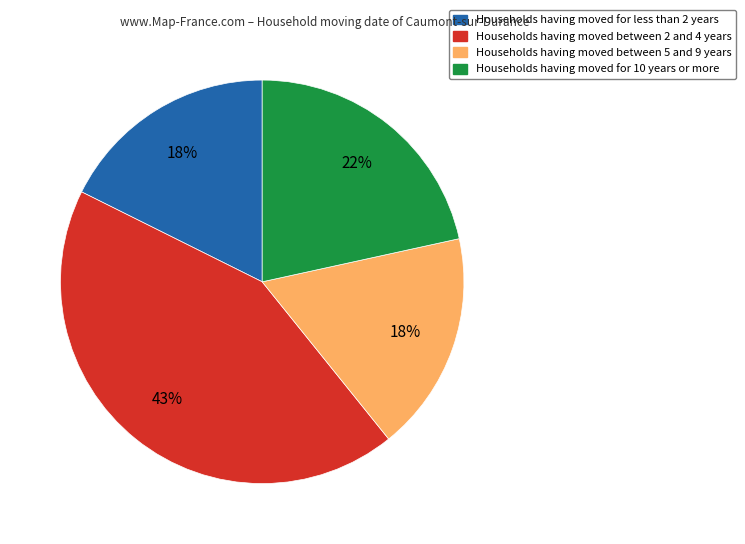

Between Households having moved for less than 2 years and Households having moved between 2 and 4 years, which is larger?

Households having moved between 2 and 4 years